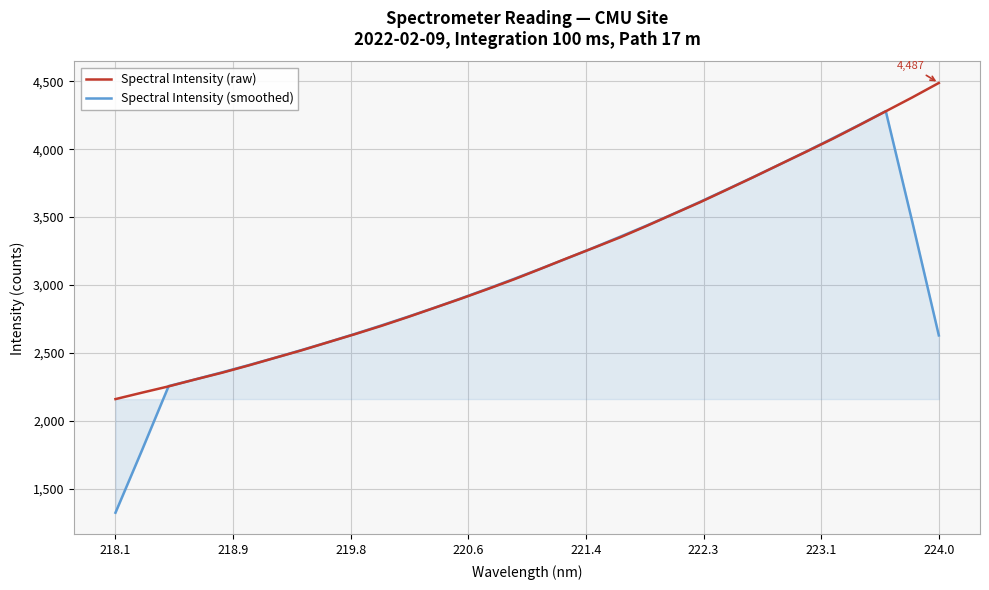

Which series has the largest range (max minus min)?

Spectral Intensity (smoothed)